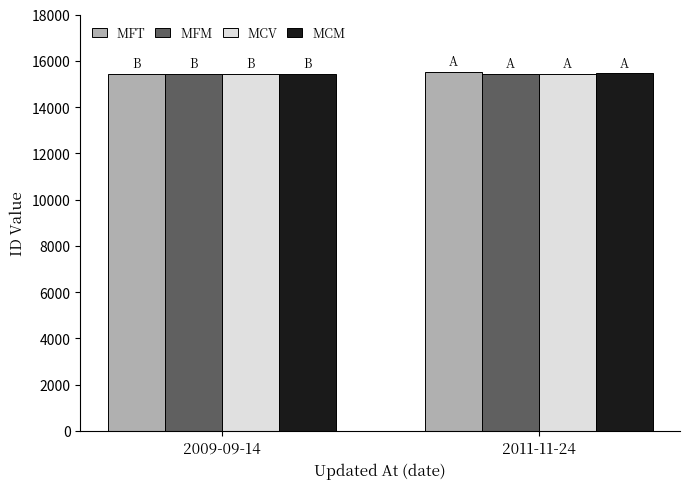

Are the bars grouped side by side (vs. stacked)?

Yes